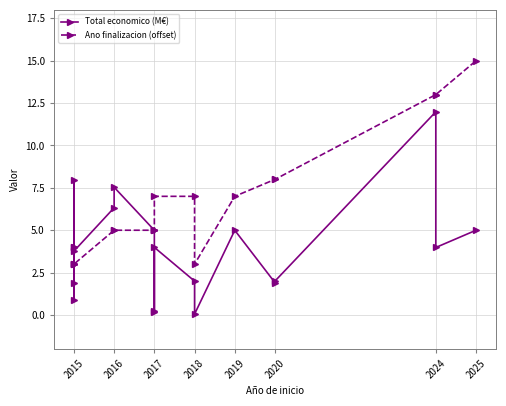

How many times do Total economico (M€) and Ano finalizacion (offset) cross each other?

3